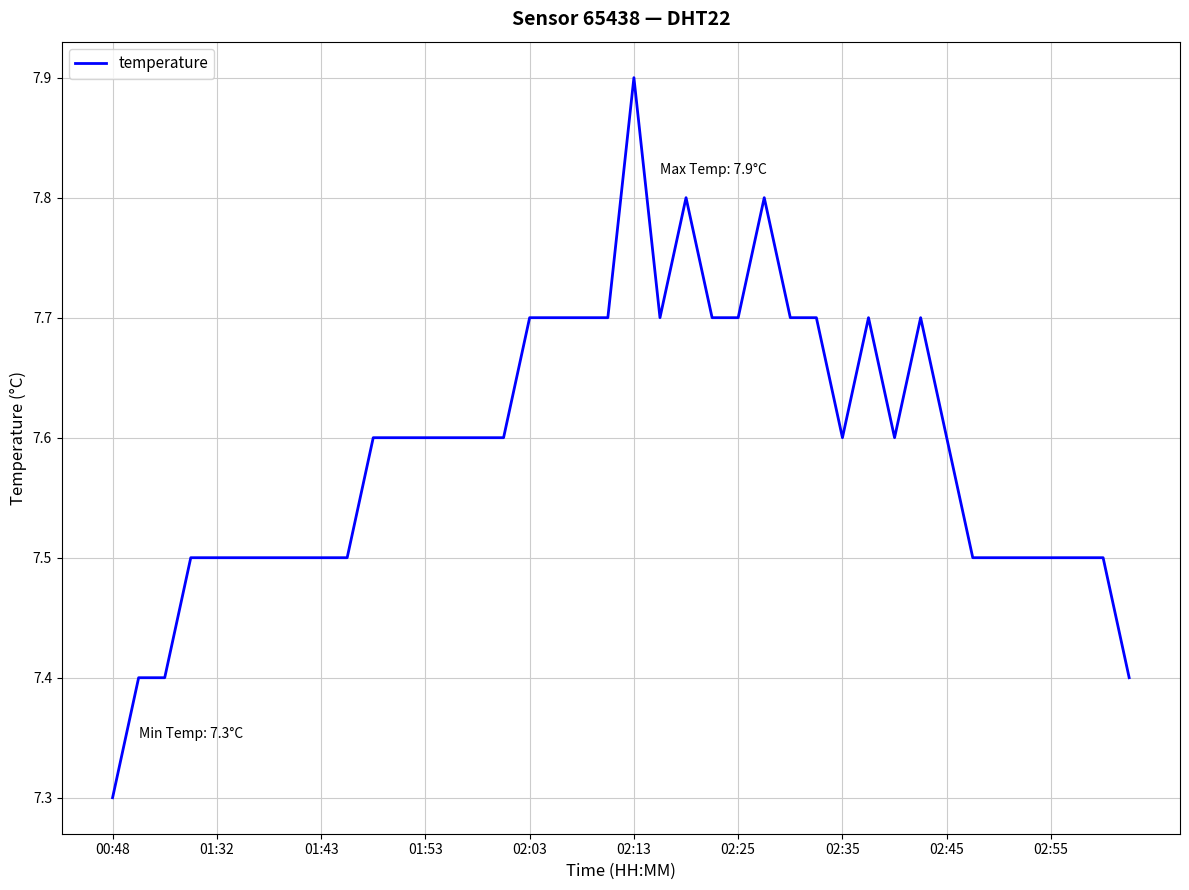

What is the smallest value displayed?

7.3